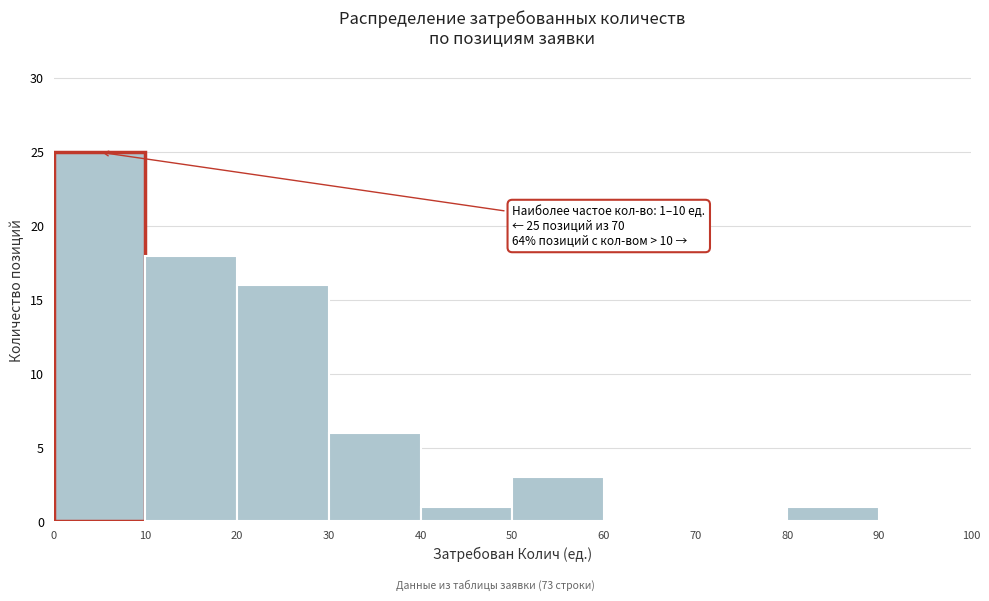

Over which range of the x-axis is the bar tallest?

0 to 10